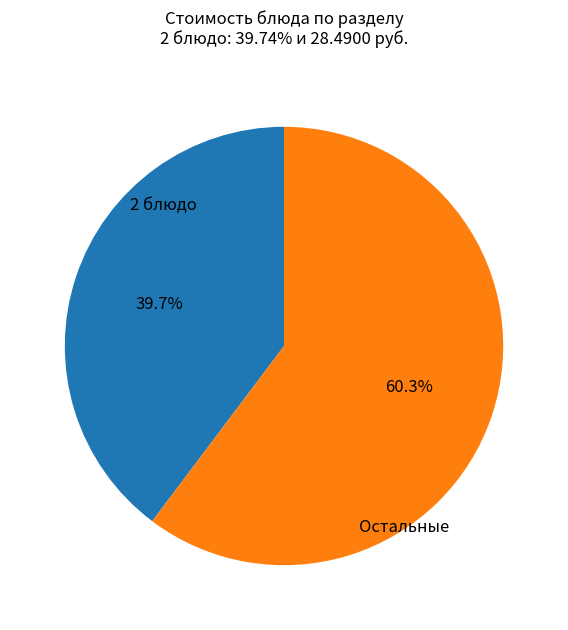

Is there any slice that represents more than half of the pie?

Yes